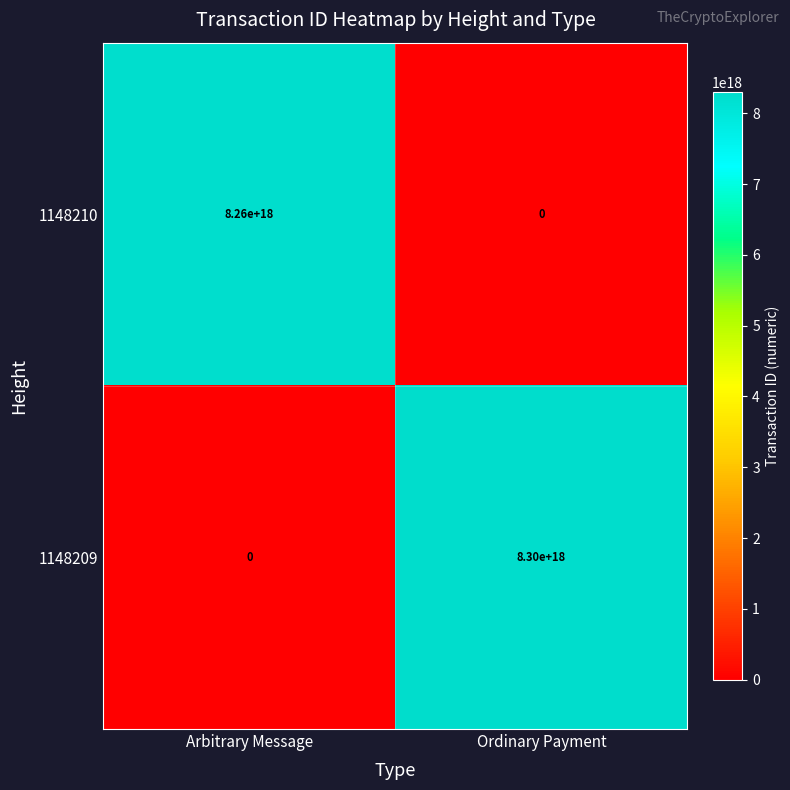

Which series has the largest total across all categories?

1148209